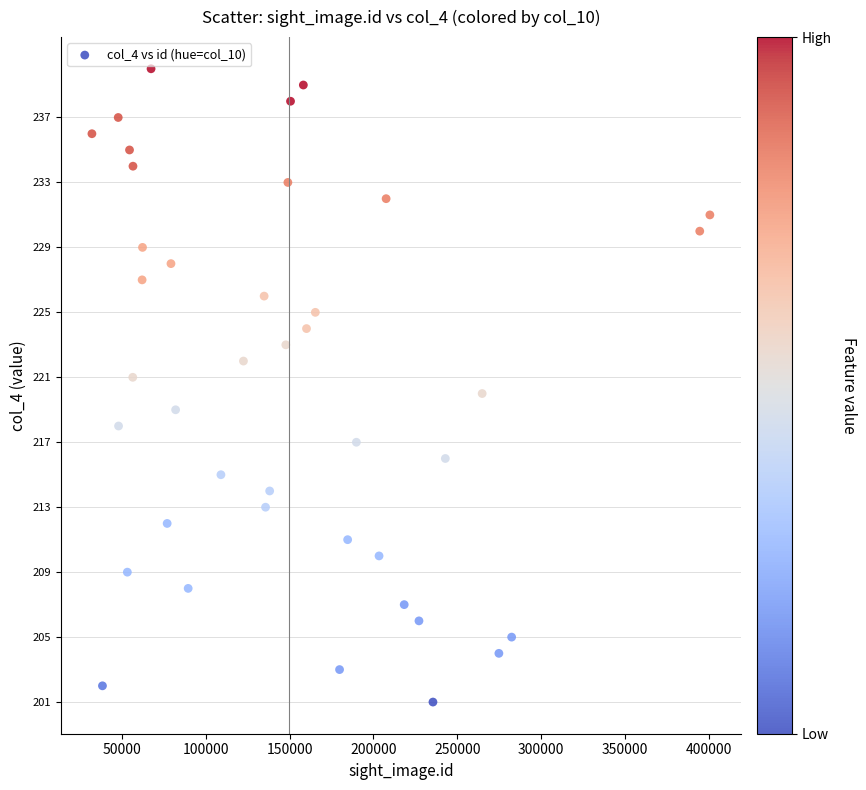

What is the range of Y values (max minus min)?

39